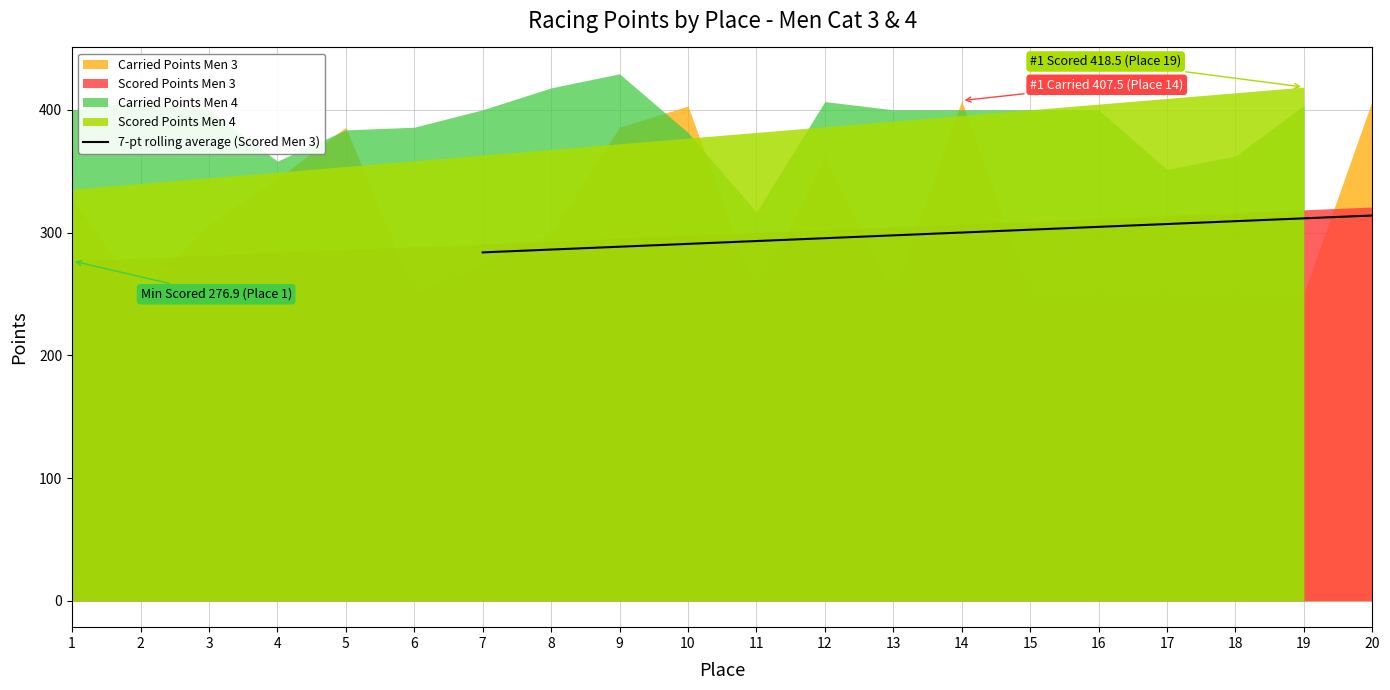

True or false: the data shows 66.8 at 16.

False